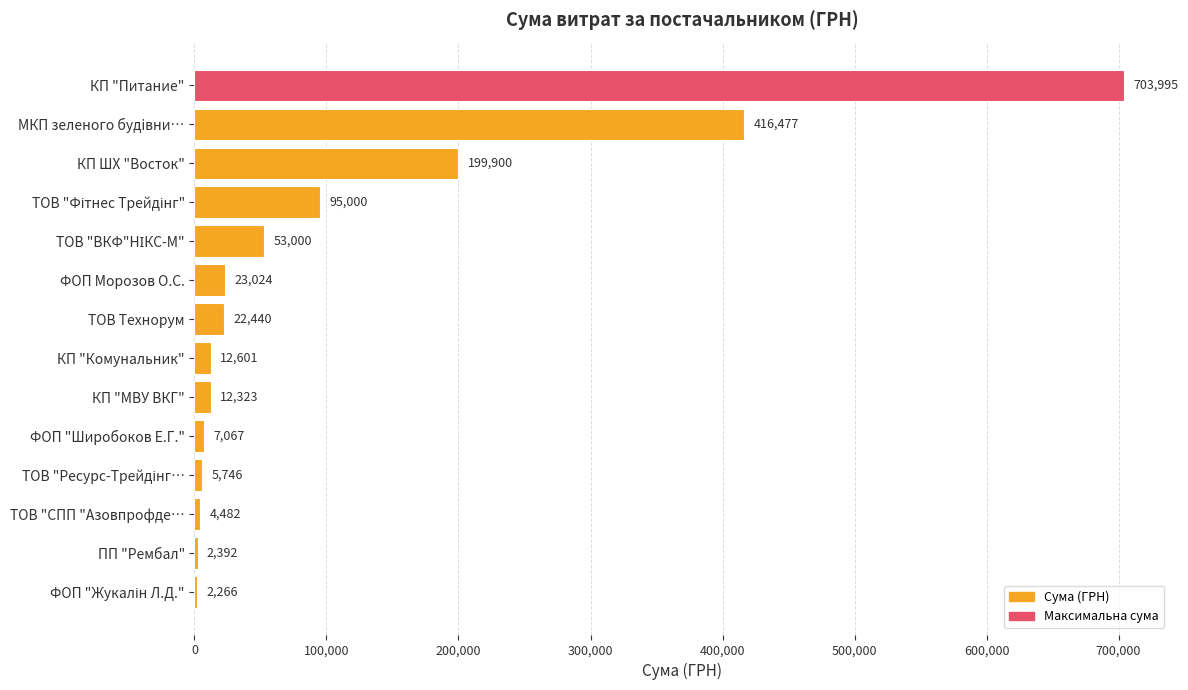

Which has a higher value, ФОП Морозов О.С. or ФОП "Широбоков Е.Г."?

ФОП Морозов О.С.